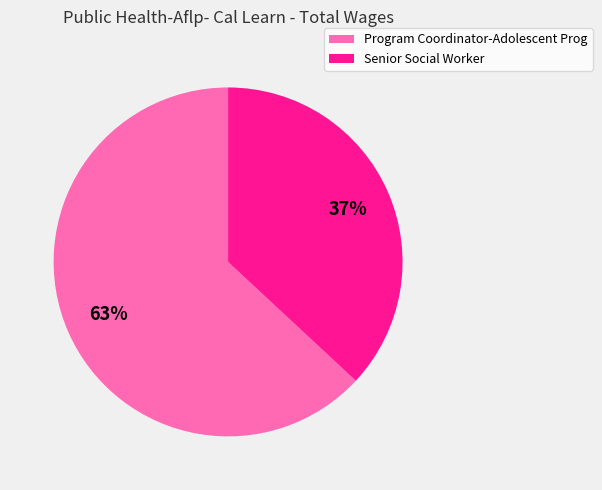

Is Senior Social Worker the majority of the pie?

No